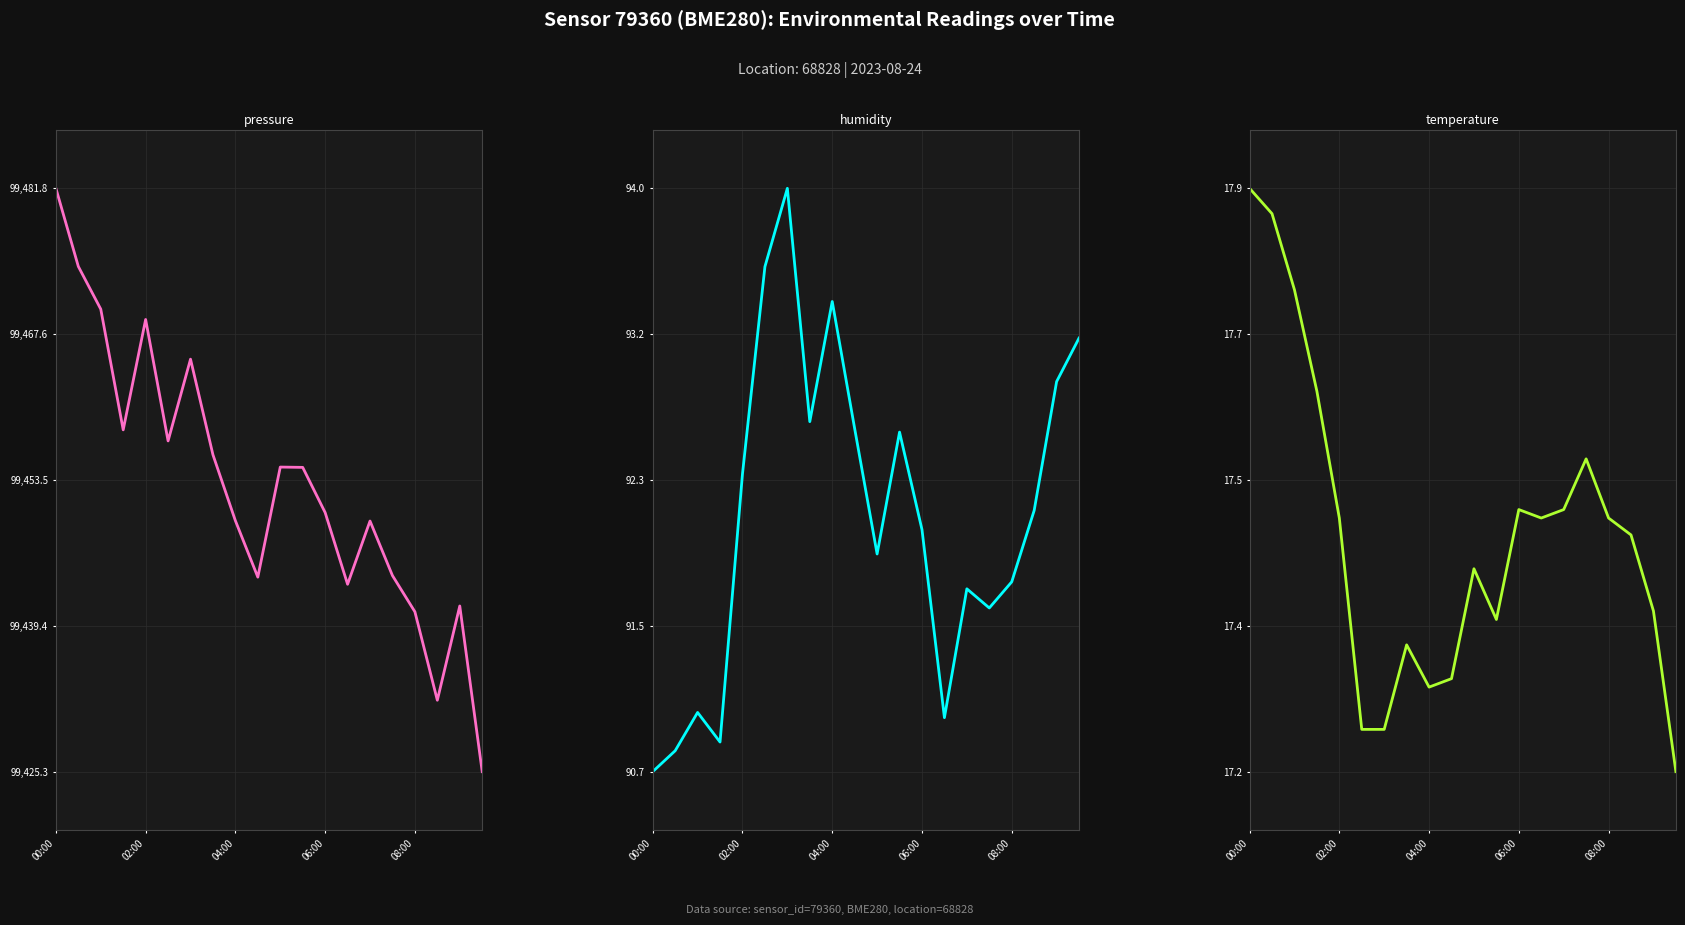

What position from the left is 7?

8